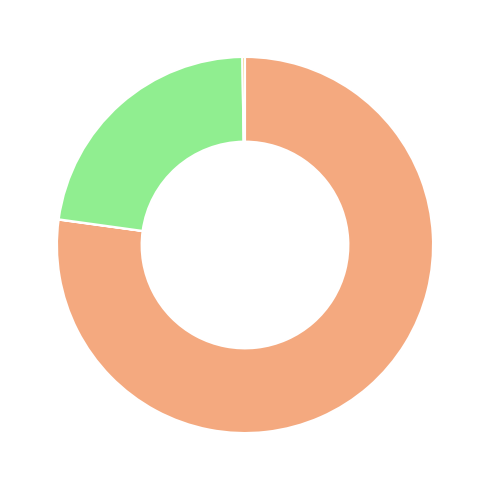

Is there a majority slice in this chart?

Yes